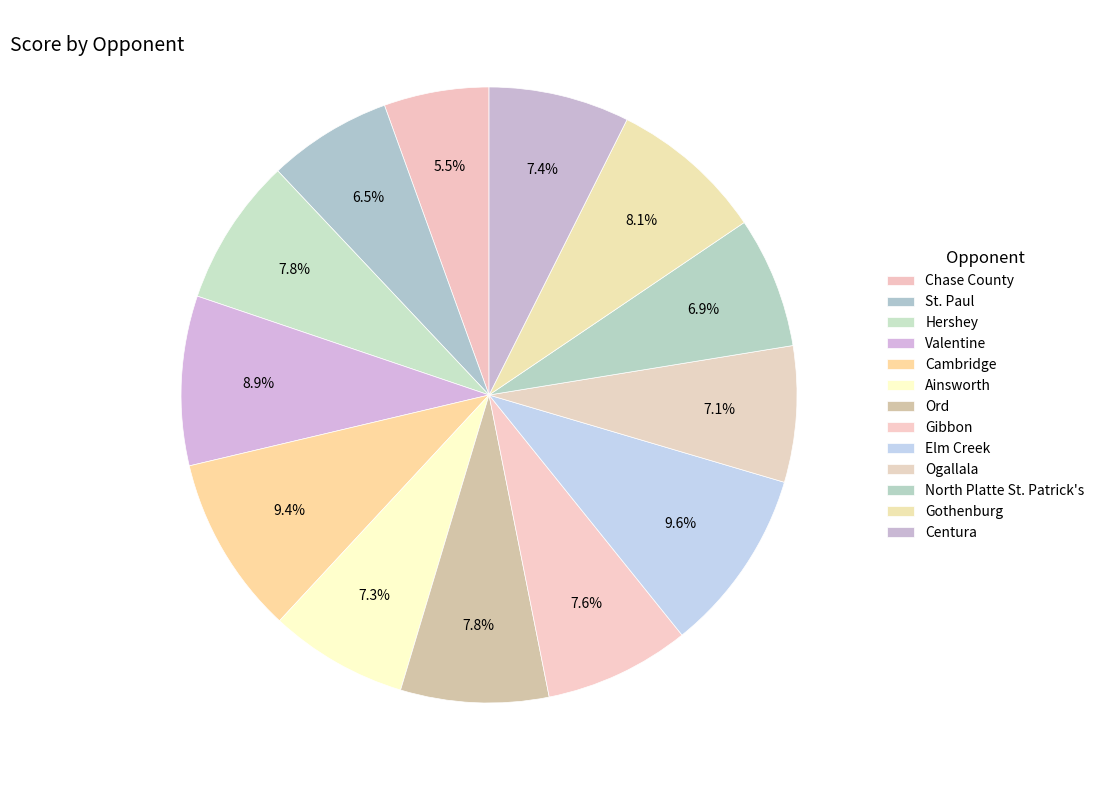

How many slices are in this pie chart?

13